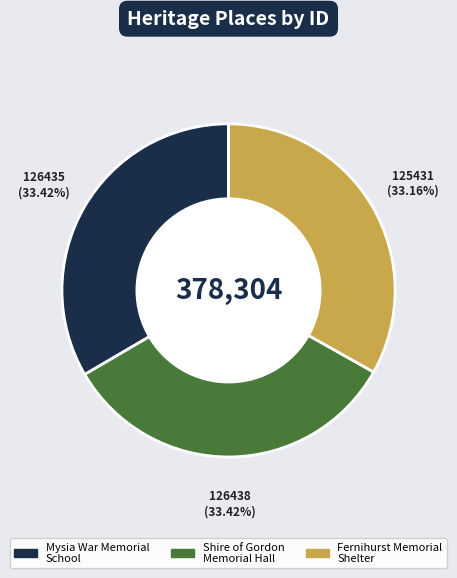

How many segments does this pie chart have?

3